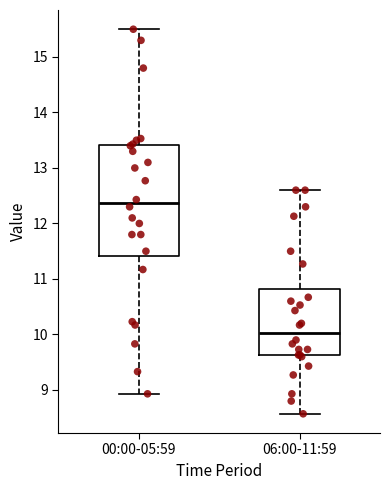

Reading left to right, transcribe this box plot: for each box, give where its median line is, the range the box spans, and where its two whiskers end, as read against the y-axis. The values are not printed on the chart, so give them approximately, as read against the axis.

00:00-05:59: median 12.4, box 11.4 to 13.4, whiskers 8.9 to 15.5
06:00-11:59: median 10.0, box 9.6 to 10.8, whiskers 8.6 to 12.6